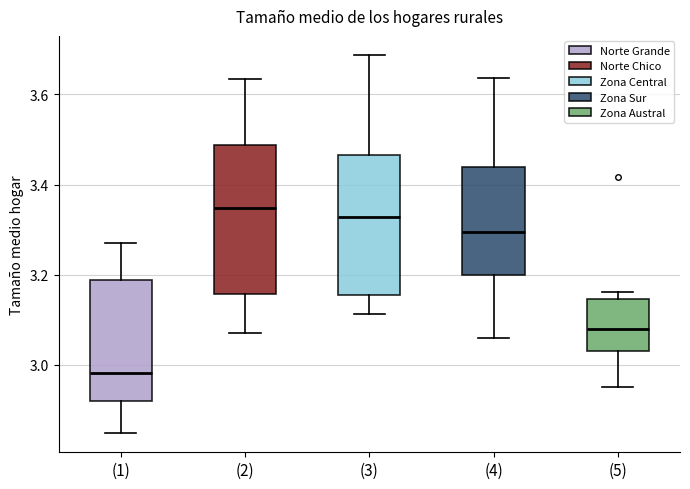

Reading left to right, read every box against the y-axis: the position of its median line, the range the box covers, and the ends of its whiskers. The values are not printed on the chart, so give them approximately, as read against the axis.

(1): median 2.98, box 2.92 to 3.18, whiskers 2.84 to 3.28
(2): median 3.34, box 3.16 to 3.48, whiskers 3.08 to 3.64
(3): median 3.32, box 3.16 to 3.46, whiskers 3.12 to 3.68
(4): median 3.30, box 3.20 to 3.44, whiskers 3.06 to 3.64
(5): median 3.08, box 3.04 to 3.14, whiskers 2.96 to 3.16